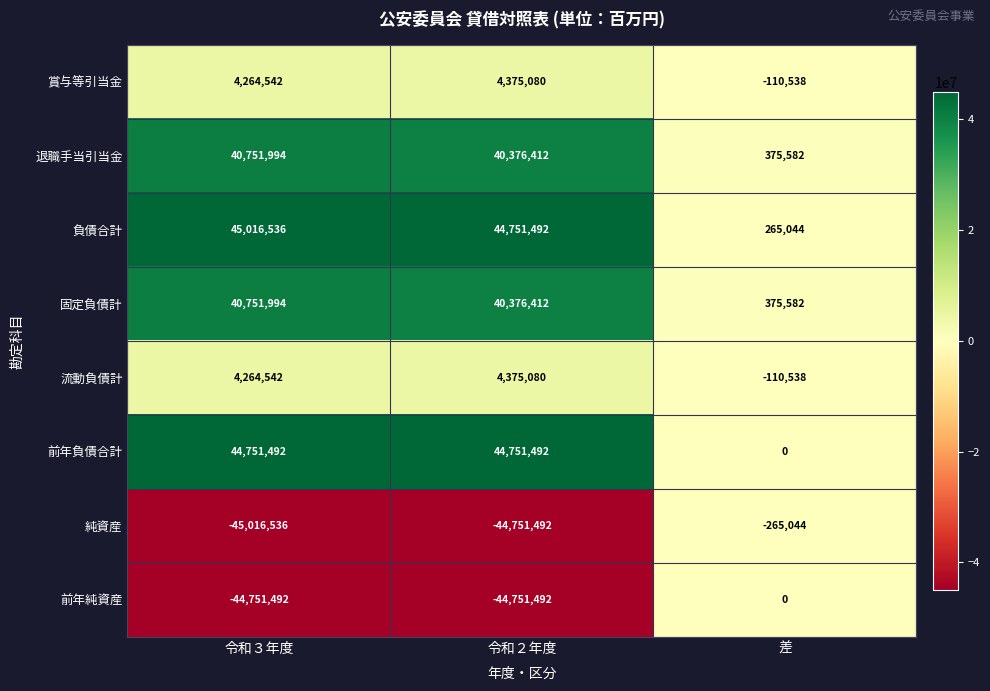

Count the 前年負債合計 values in the range 0 to 44751492.

3